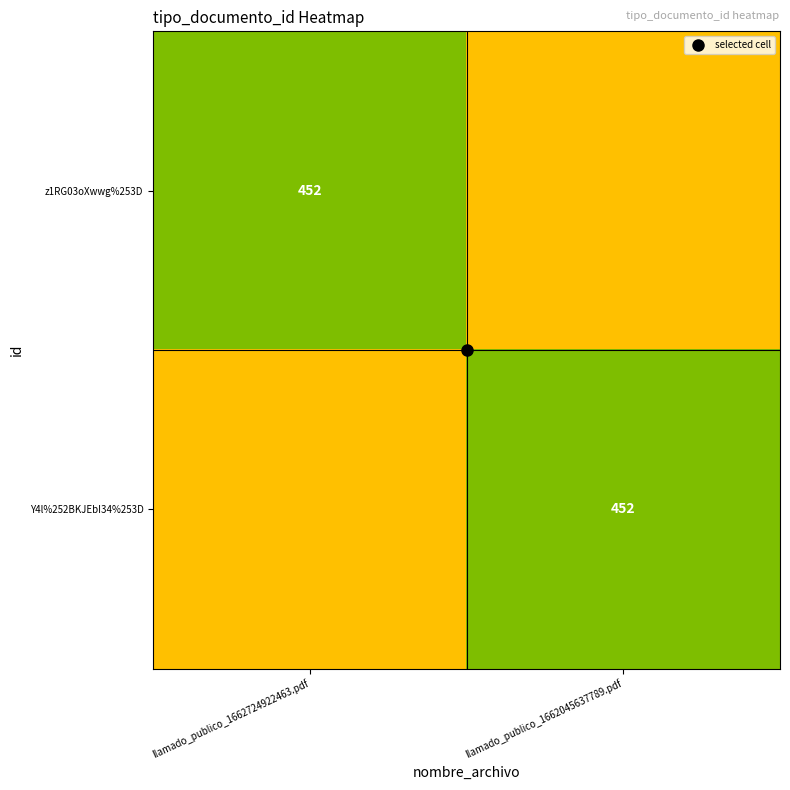

At which label is z1RG03oXwwg%253D closest to 339?

llamado_publico_1662724922463.pdf